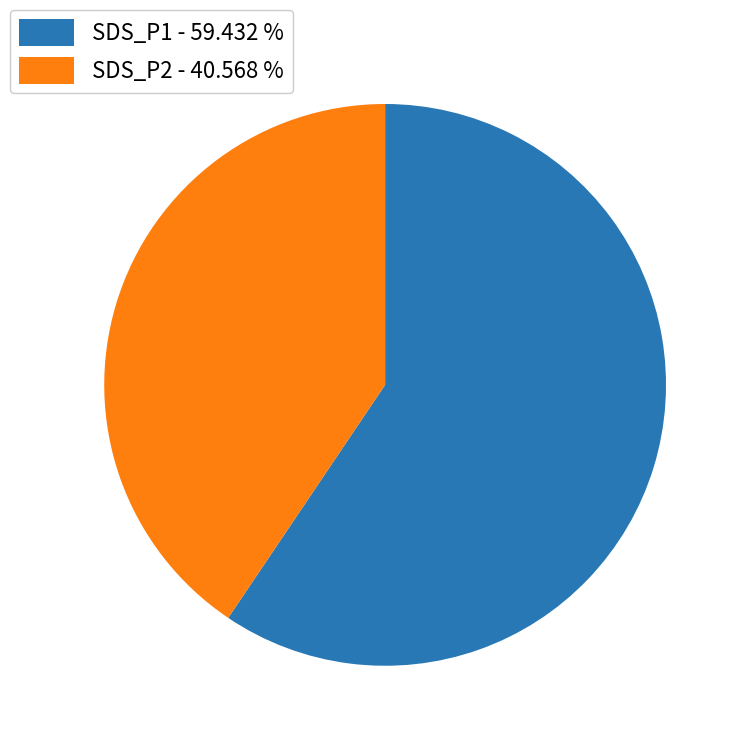

Combined, do SDS_P1 - 59.432 % and SDS_P2 - 40.568 % account for over 50%?

Yes